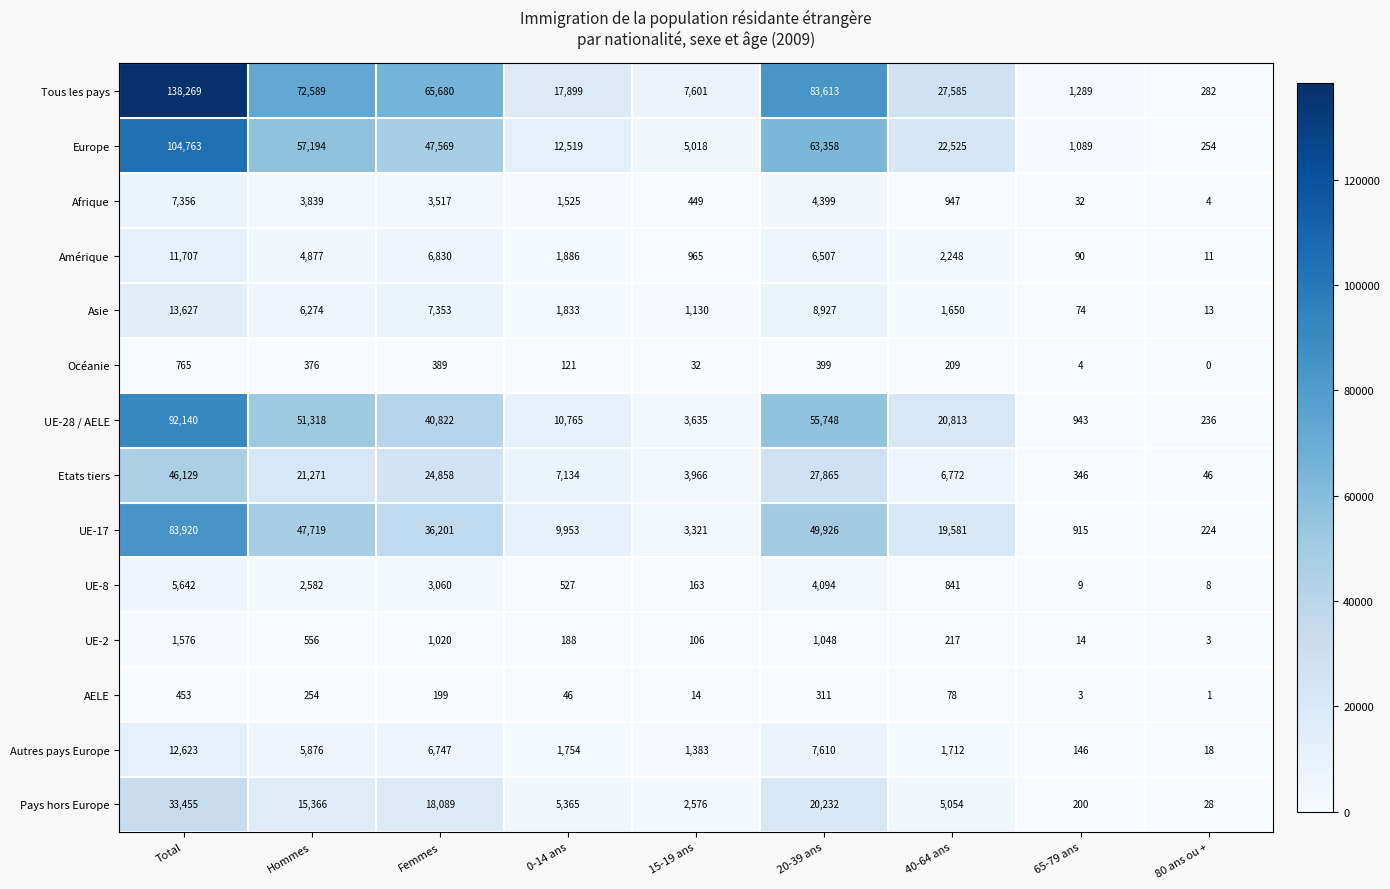

What is the sum of the Pays hors Europe values at 65-79 ans and 40-64 ans?

5254